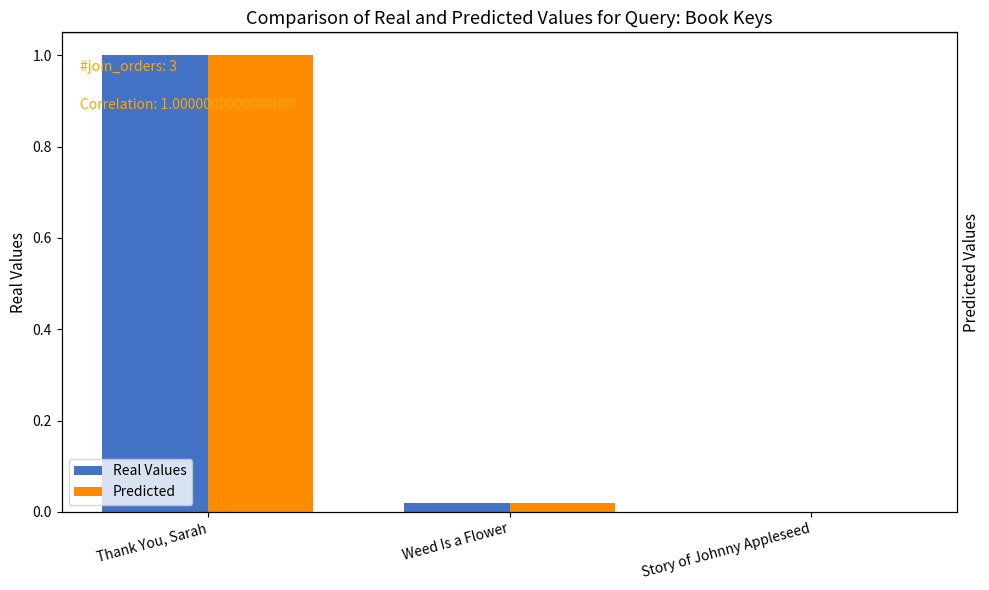

What are all the series names shown in the legend?

Real Values, Predicted